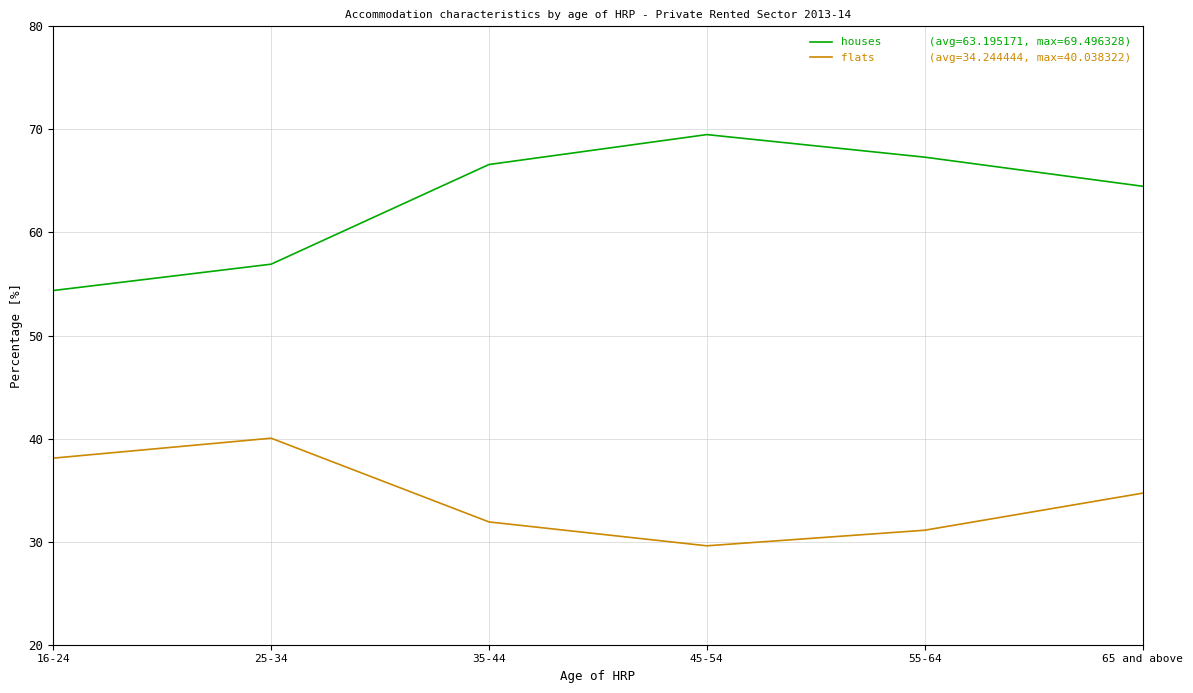

What is the maximum value shown in the chart?

69.5